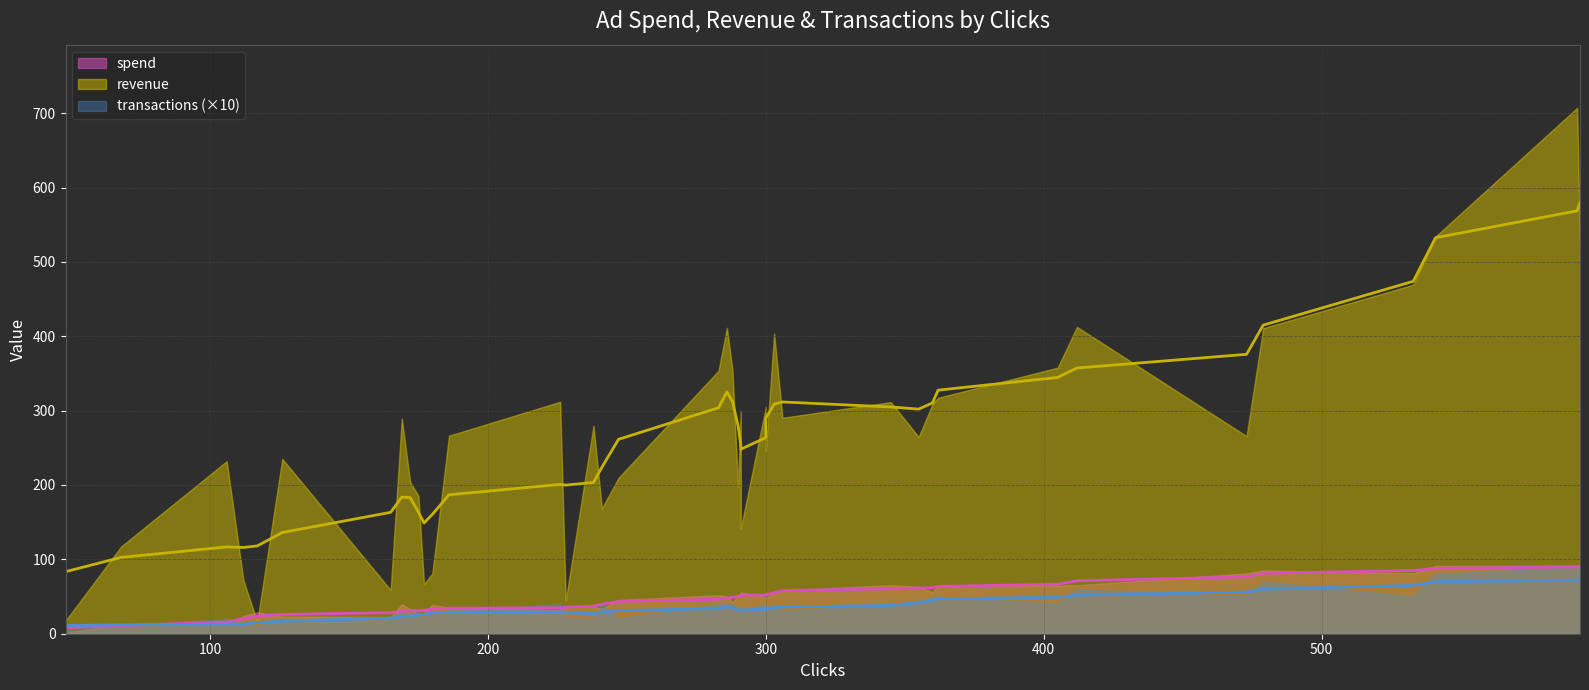

Rank the categories by spend value from highest to lowest.

38, 17, 32, 37, 11, 16, 39, 18, 35, 14, 10, 8, 31, 2, 15, 25, 23, 4, 36, 29, 9, 3, 30, 26, 21, 1, 19, 33, 24, 5, 22, 13, 12, 20, 7, 28, 0, 34, 6, 27